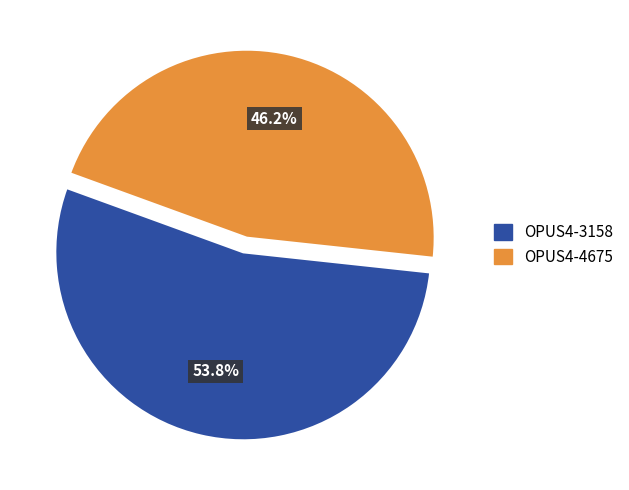

The OPUS4-4675 slice represents 32% of the pie. True or false?

False